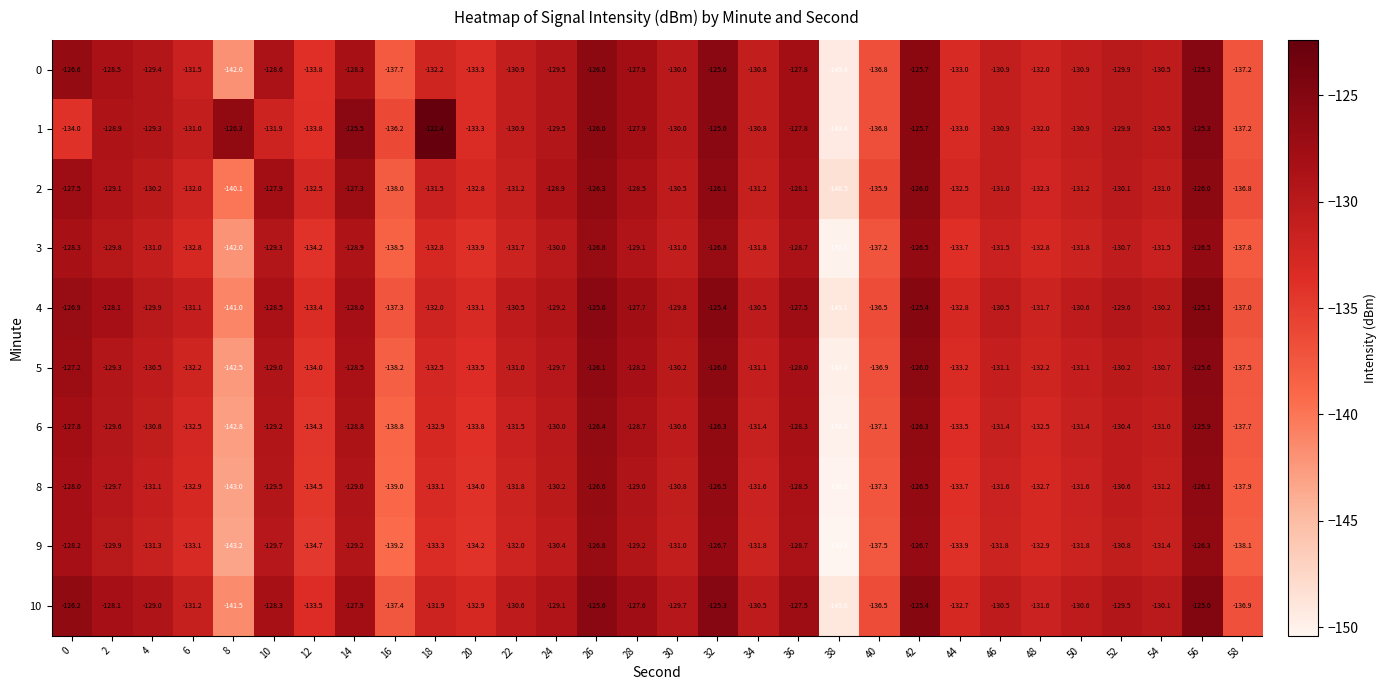

Between 20 and 26, which series saw the biggest shift?

4